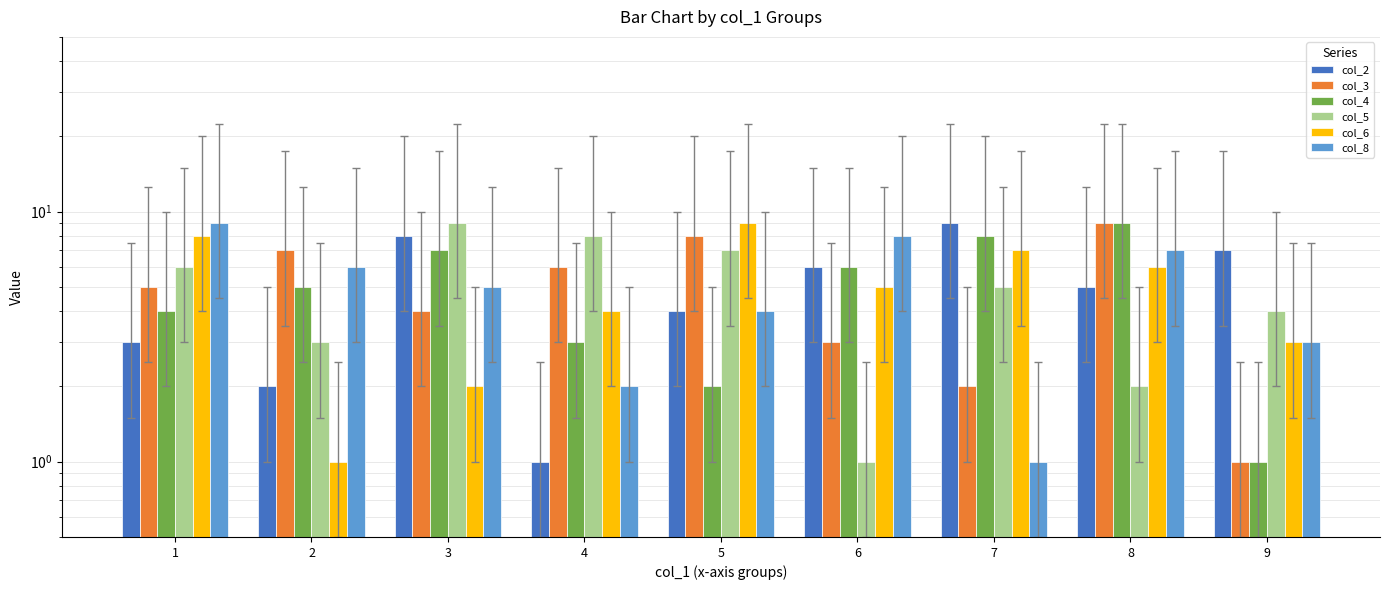

List the series in order of their peak value, highest first.

col_2, col_3, col_4, col_5, col_6, col_8